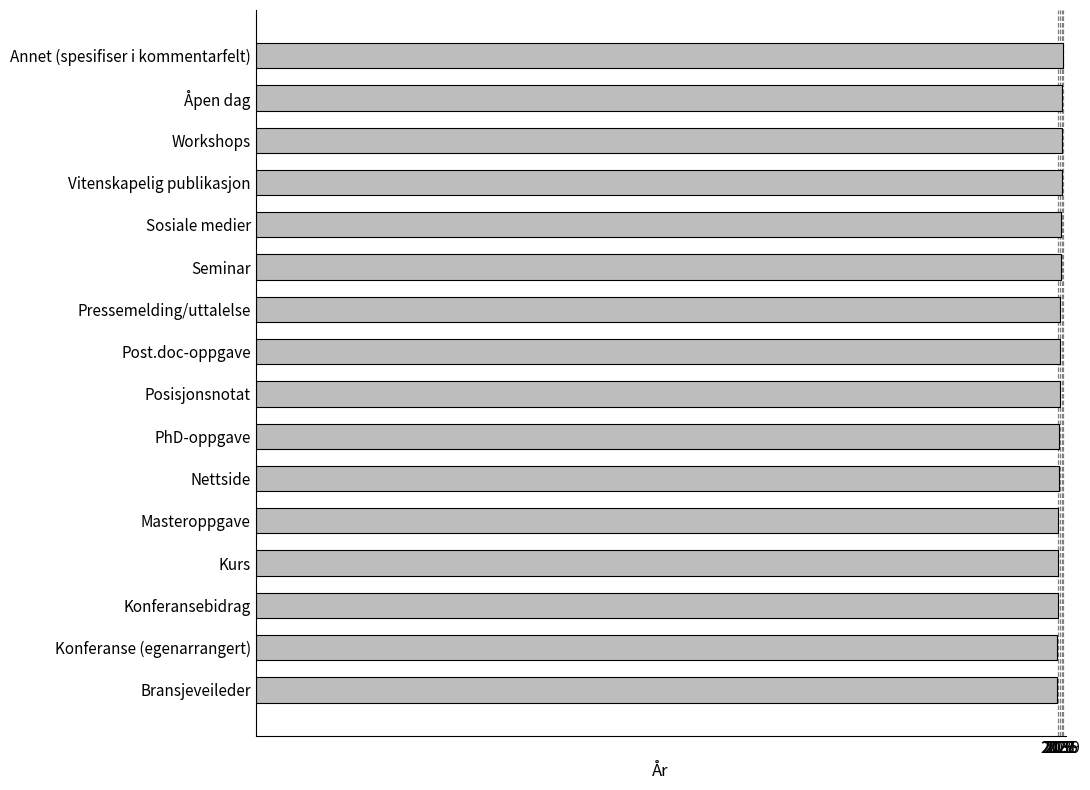

Does the chart contain any negative values?

No